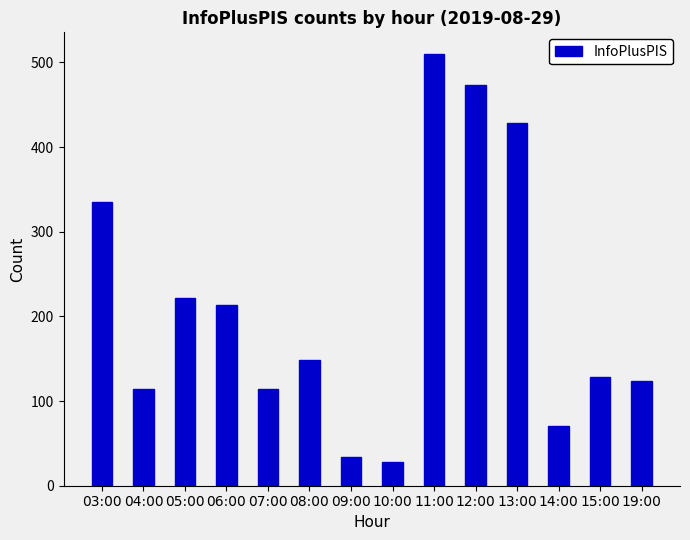

Between 13:00 and 11:00, which is larger?

11:00